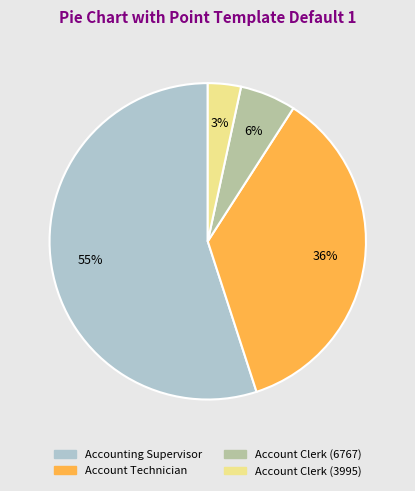

Which has a higher value, Account Clerk (3995) or Account Technician?

Account Technician